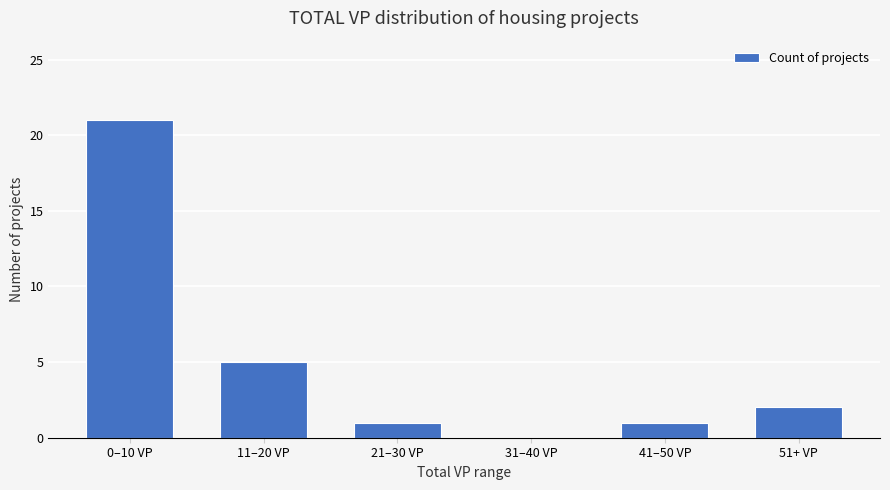

Where does the data first go above 2?

0–10 VP